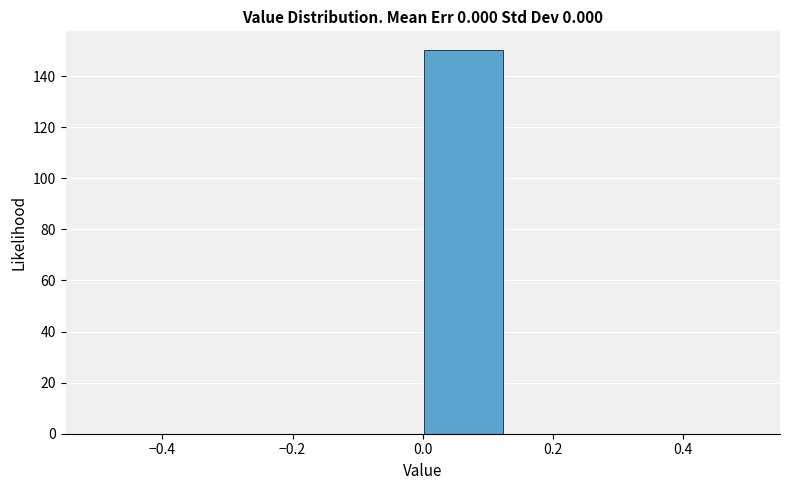

How tall is the bar that spans 0.000 to 0.125 on the x-axis? Neither the bar edges nor the heights are printed on the chart, so give them approximately, as read against the axes.

150